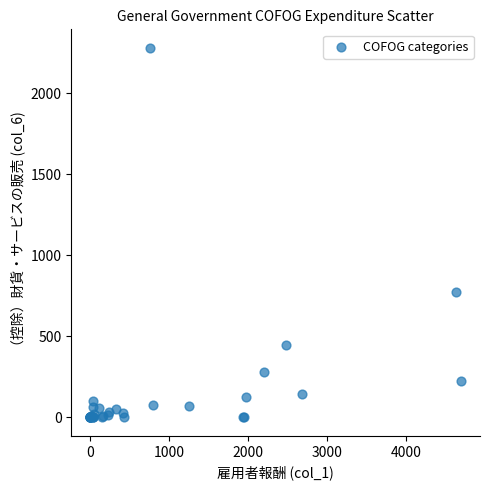

What Y value in the scatter plot is closest to 1139?

770.8